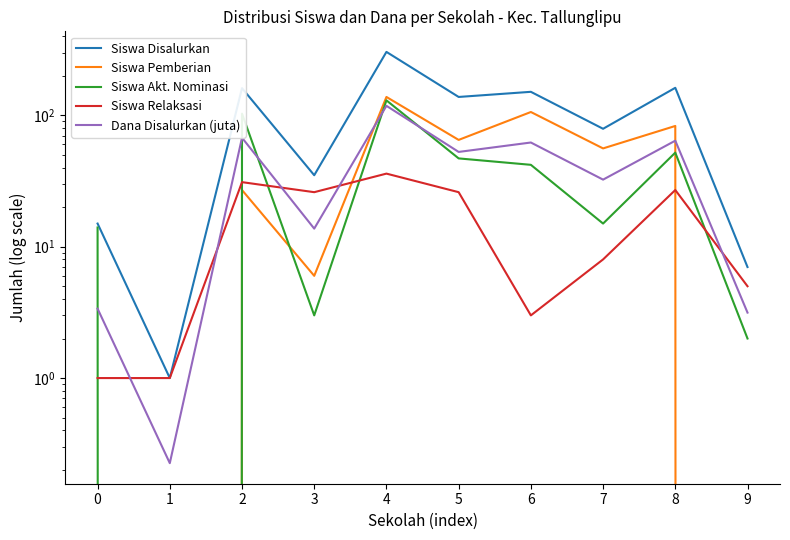

List the series in order of their peak value, lowest first.

Siswa Relaksasi, Dana Disalurkan (juta), Siswa Akt. Nominasi, Siswa Pemberian, Siswa Disalurkan